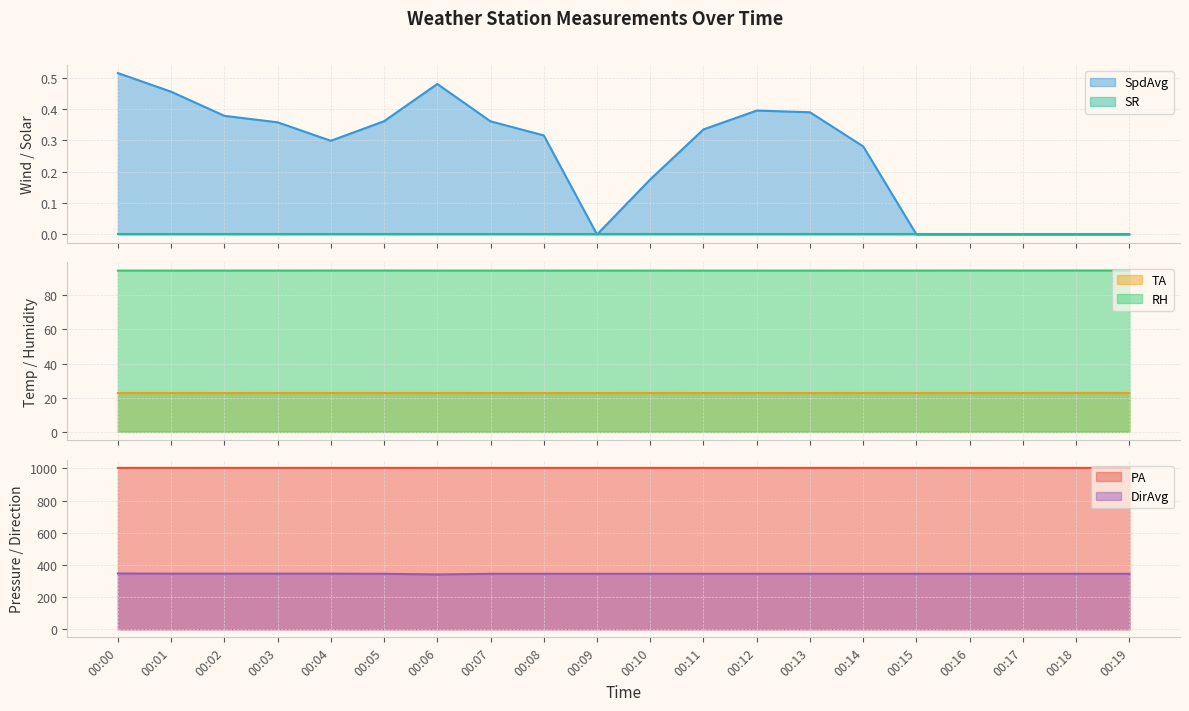

True or false: TA and RH cross at least once.

False